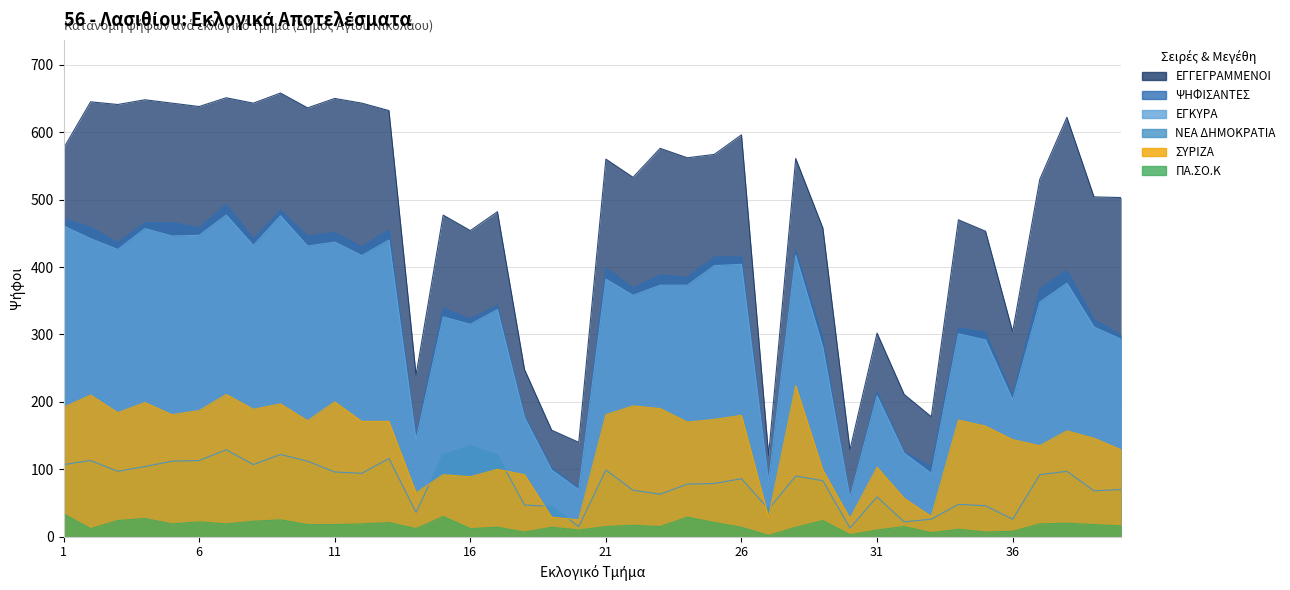

Reading right to left, extract all data points from this chart.

ΕΓΓΕΓΡΑΜΜΕΝΟΙ: 40=503	39=504	38=622	37=530	36=304	35=453	34=470	33=178	32=211	31=302	30=129	29=458	28=561	27=121	26=596	25=567	24=562	23=576	22=533	21=560	20=140	19=158	18=248	17=482	16=454	15=477	14=240	13=632	12=643	11=650	10=636	9=658	8=643	7=651	6=638	5=643	4=648	3=641	2=645	1=576
ΨΗΦΙΣΑΝΤΕΣ: 40=299	39=322	38=395	37=368	36=209	35=303	34=310	33=104	32=126	31=215	30=59	29=295	28=425	27=84	26=415	25=415	24=385	23=388	22=369	21=399	20=72	19=102	18=180	17=343	16=323	15=339	14=149	13=455	12=430	11=451	10=446	9=484	8=442	7=493	6=458	5=466	4=466	3=436	2=459	1=472
ΕΓΚΥΡΑ: 40=293	39=311	38=376	37=348	36=203	35=292	34=301	33=94	32=124	31=209	30=58	29=281	28=417	27=82	26=404	25=402	24=373	23=373	22=358	21=382	20=70	19=99	18=177	17=337	16=315	15=326	14=144	13=440	12=417	11=437	10=431	9=476	8=432	7=477	6=447	5=446	4=457	3=426	2=442	1=461
ΝΕΑ ΔΗΜΟΚΡΑΤΙΑ: 40=70	39=68	38=97	37=92	36=26	35=46	34=48	33=26	32=22	31=59	30=13	29=83	28=90	27=41	26=86	25=79	24=78	23=63	22=69	21=99	20=15	19=45	18=47	17=121	16=135	15=122	14=36	13=116	12=94	11=96	10=112	9=122	8=107	7=129	6=113	5=112	4=104	3=97	2=113	1=107
ΣΥΡΙΖΑ: 40=129	39=146	38=157	37=135	36=144	35=164	34=173	33=30	32=57	31=103	30=27	29=99	28=224	27=29	26=180	25=174	24=170	23=190	22=194	21=181	20=25	19=29	18=92	17=100	16=89	15=92	14=65	13=171	12=171	11=200	10=172	9=197	8=189	7=211	6=187	5=181	4=199	3=184	2=210	1=192
ΠΑ.ΣΟ.Κ: 40=16	39=18	38=20	37=19	36=8	35=7	34=11	33=6	32=15	31=10	30=3	29=24	28=14	27=2	26=14	25=21	24=29	23=15	22=17	21=15	20=10	19=14	18=7	17=14	16=12	15=30	14=12	13=21	12=19	11=18	10=18	9=25	8=23	7=19	6=22	5=19	4=27	3=24	2=12	1=34